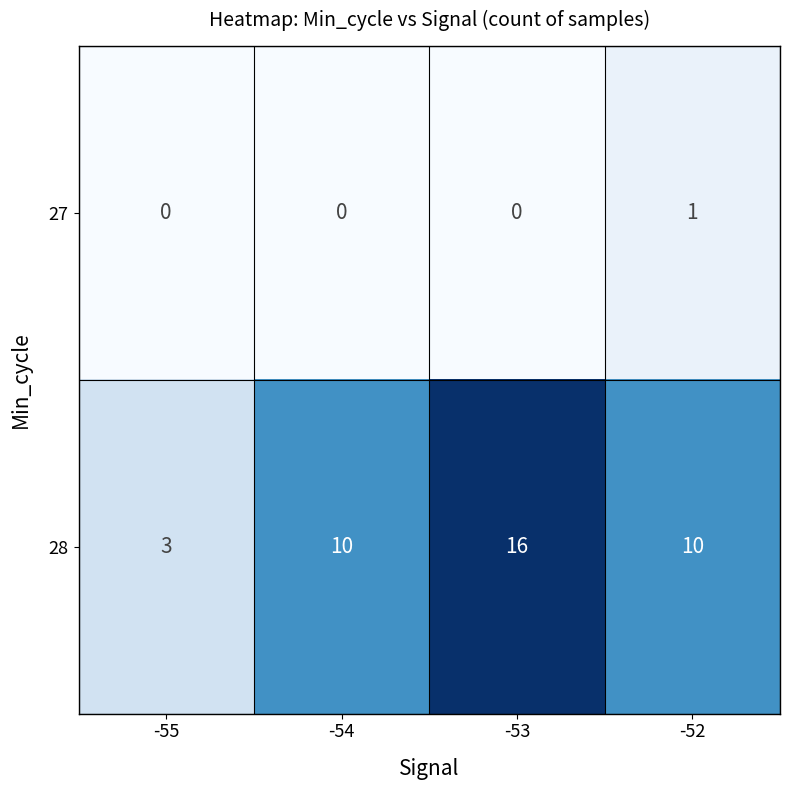

Rank the series by their average value, from highest to lowest.

28, 27